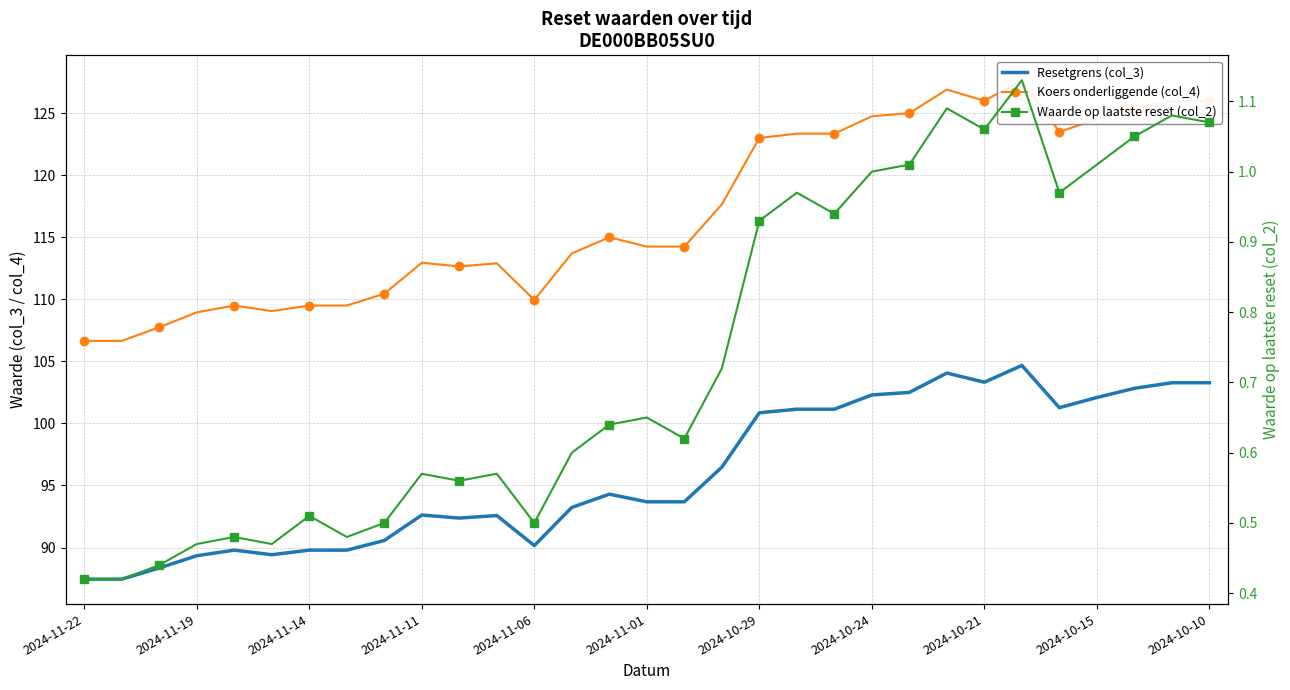

At 23, list the series in order from smallest to largest.

Waarde op laatste reset (col_2), Resetgrens (col_3), Koers onderliggende (col_4)